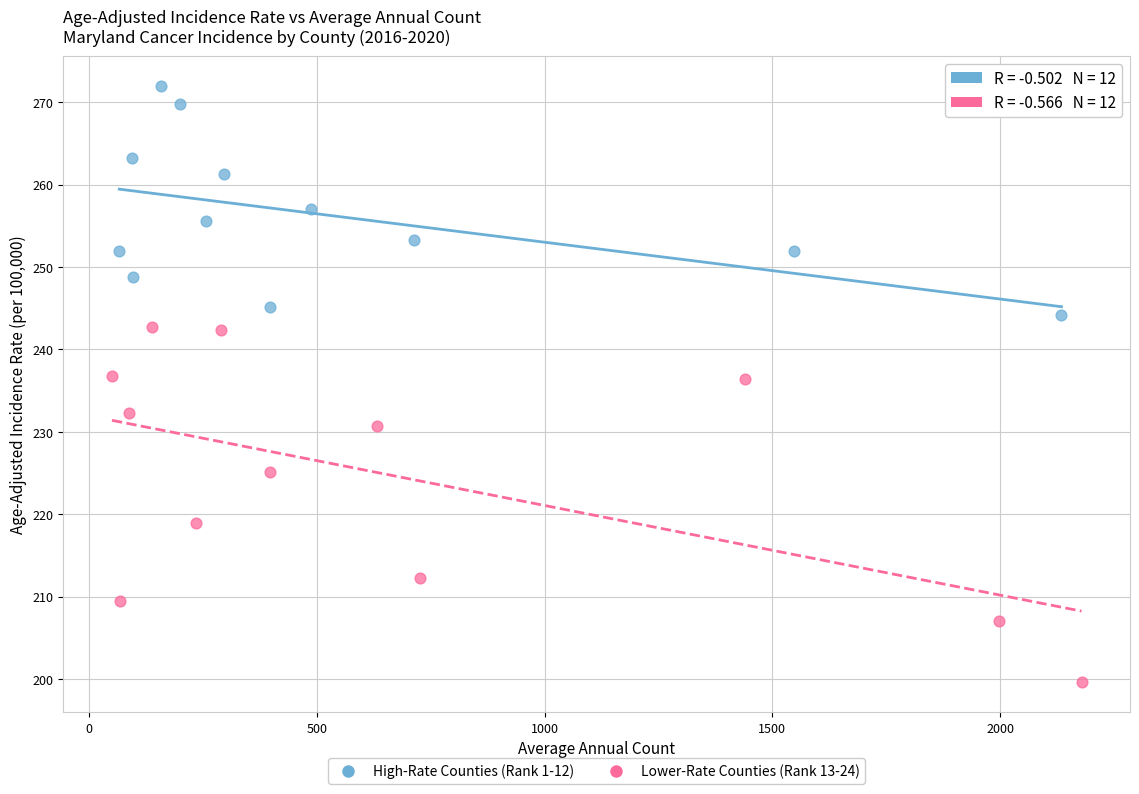

Which series contains the lowest Y value?

Lower-Rate Counties (Rank 13-24)